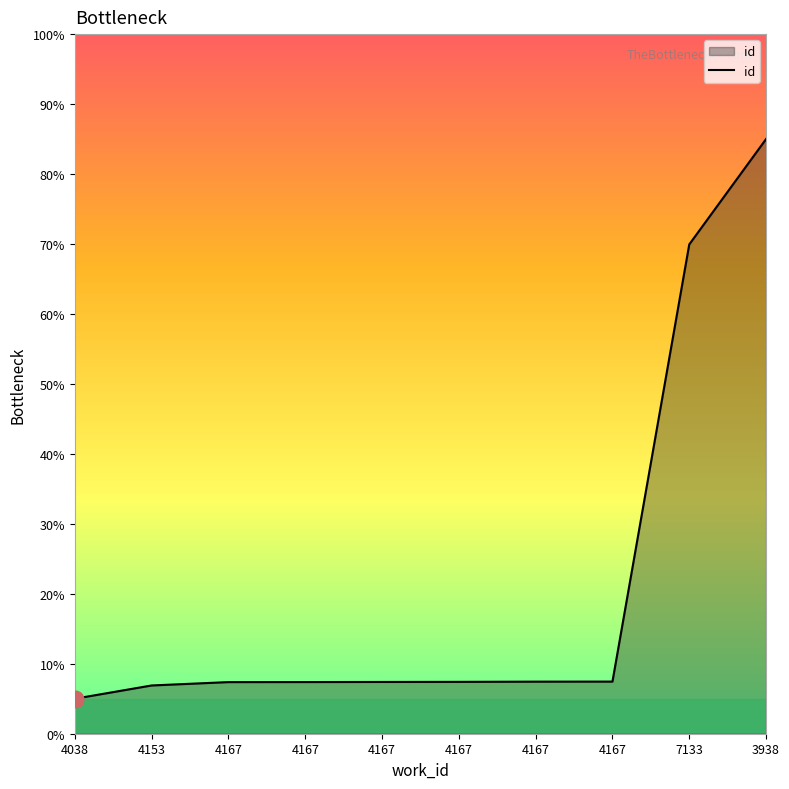

Is this an area chart (filled region under the line)?

Yes